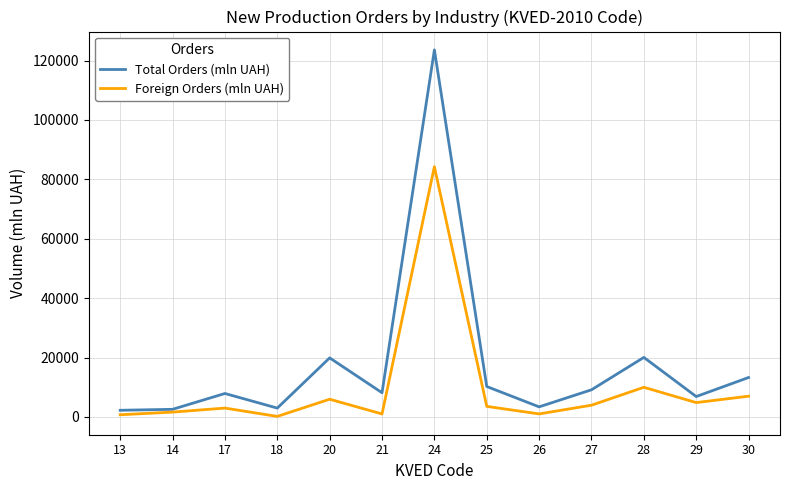

Where is the first local maximum for Foreign Orders (mln UAH)?

17